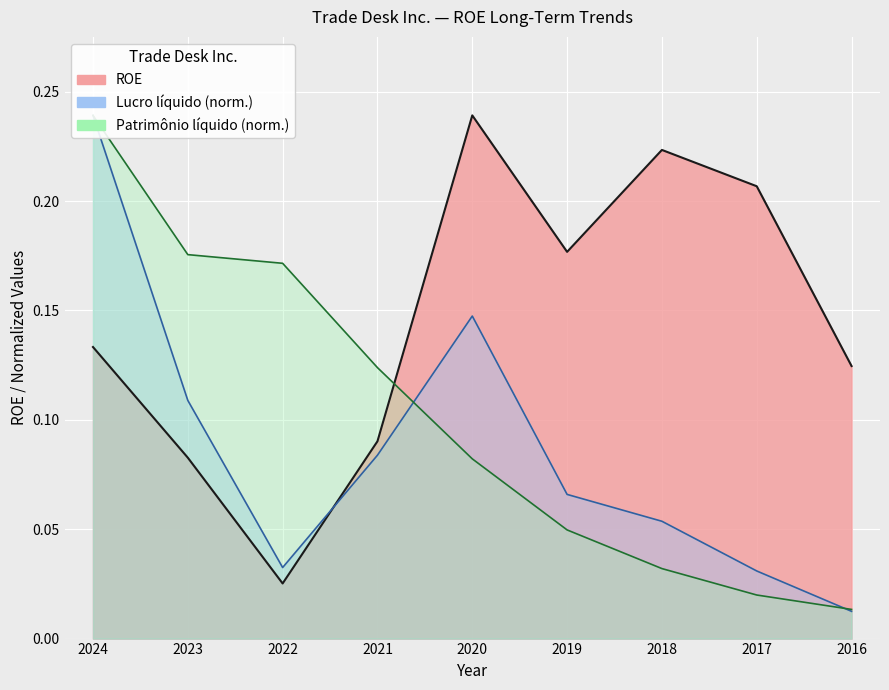

Between which two adjacent categories do Patrimônio líquido and ROE first intersect?

2021 and 2020